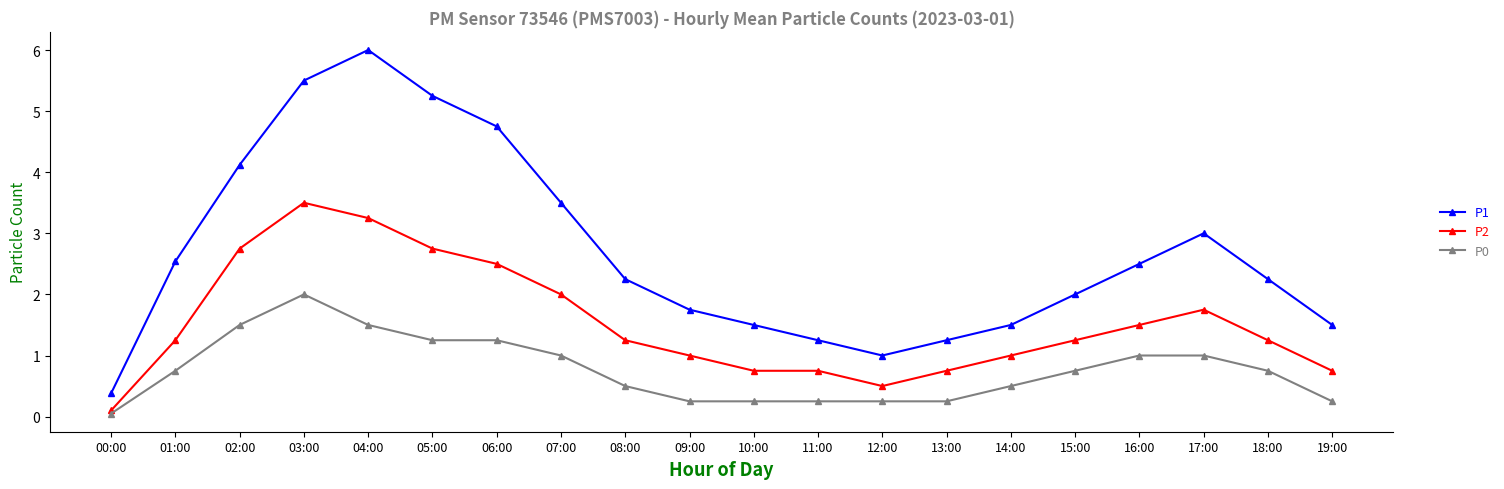

Which category has the highest value across all series?

04:00